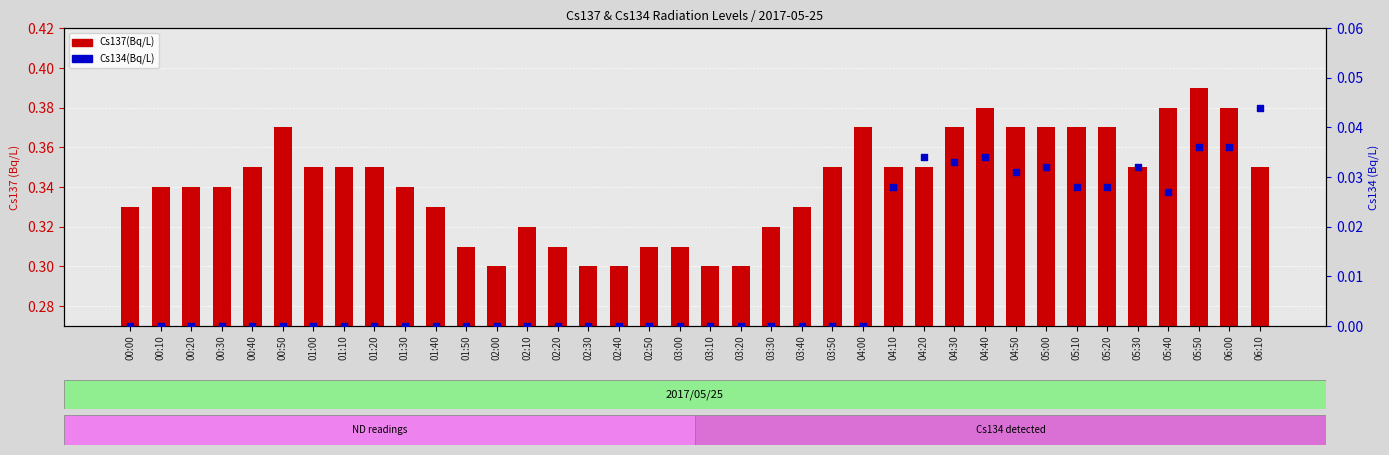

Which series has the widest spread of Y values?

Cs137(Bq/L)